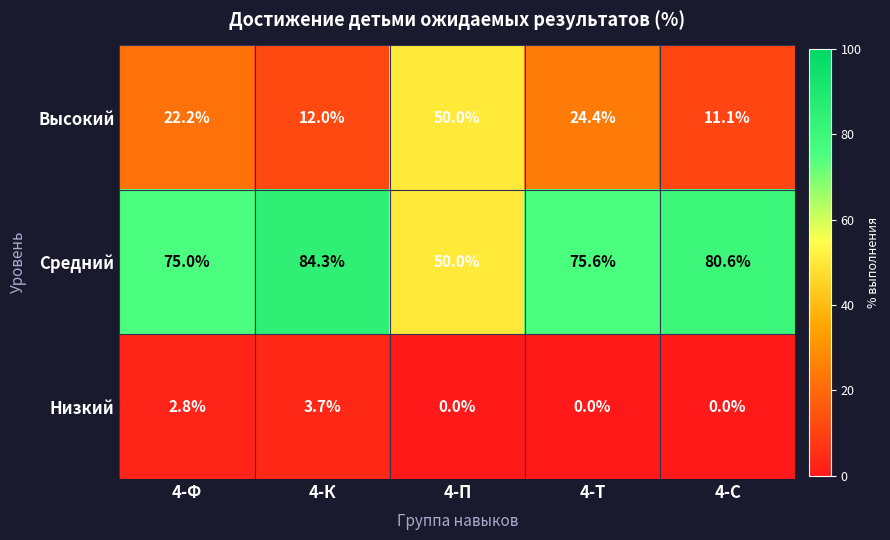

Is it true that Низкий equals 0.0 at 4-С?

True